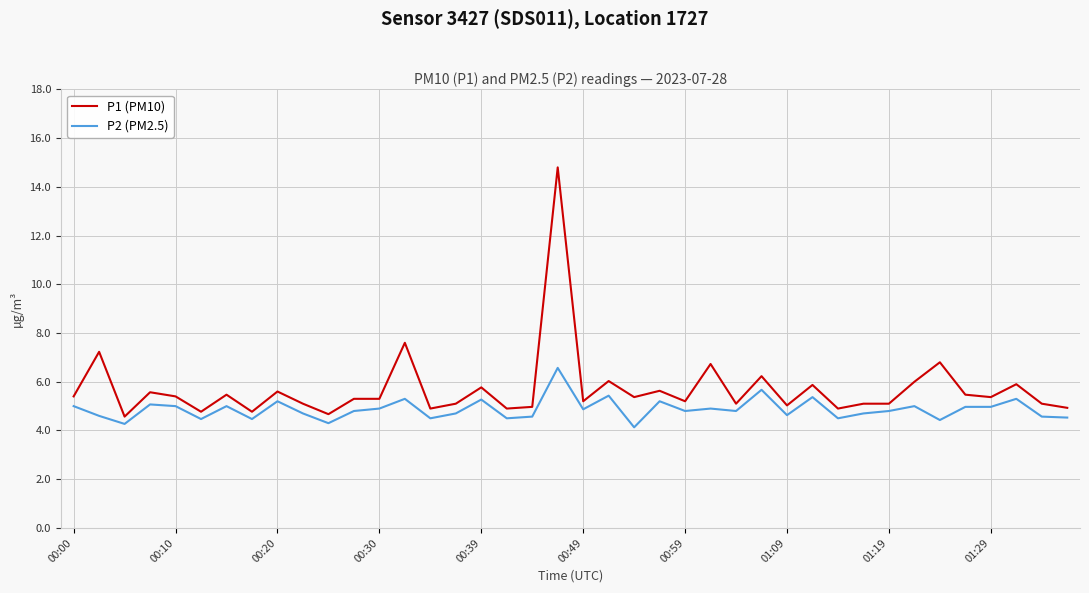

What is the lowest value of the P1 (PM10) series?

4.6